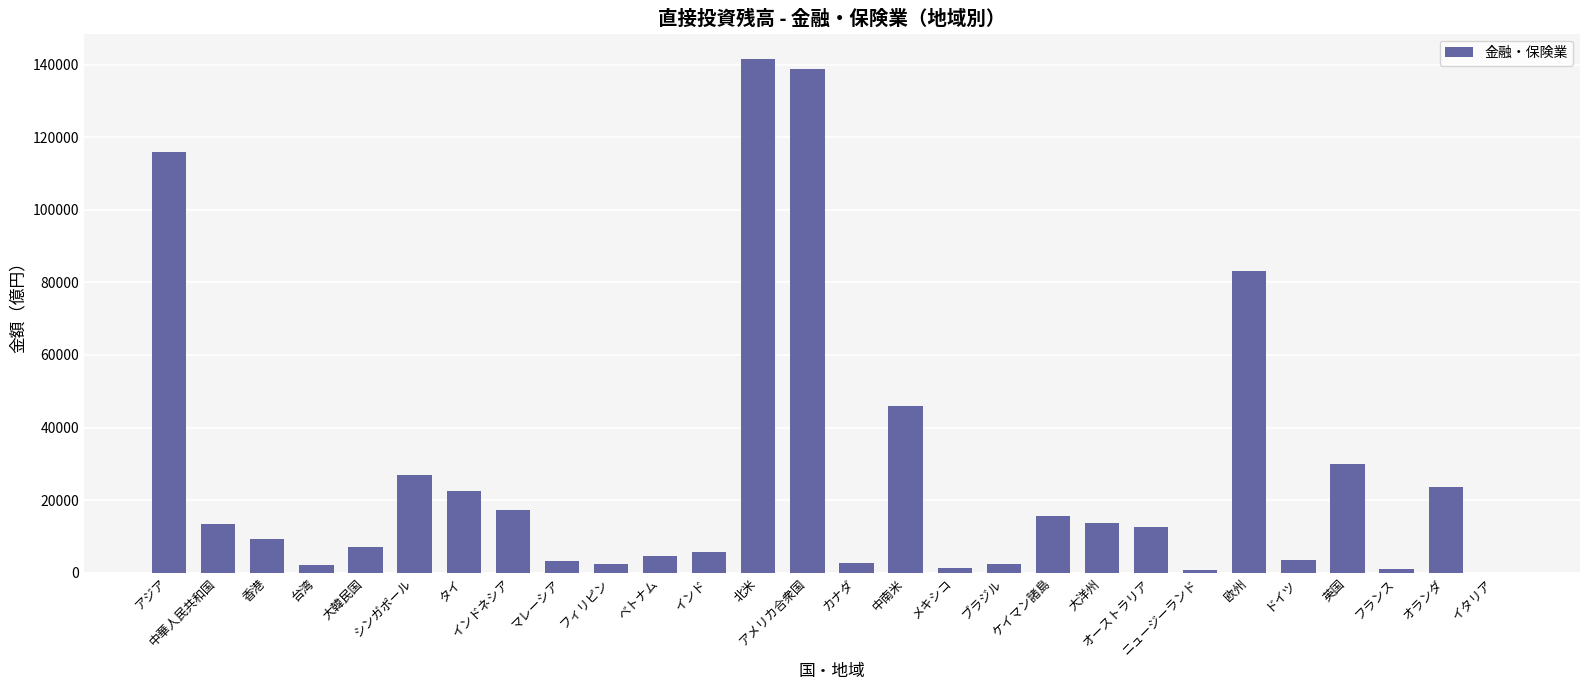

Between オーストラリア and 北米, which is larger?

北米